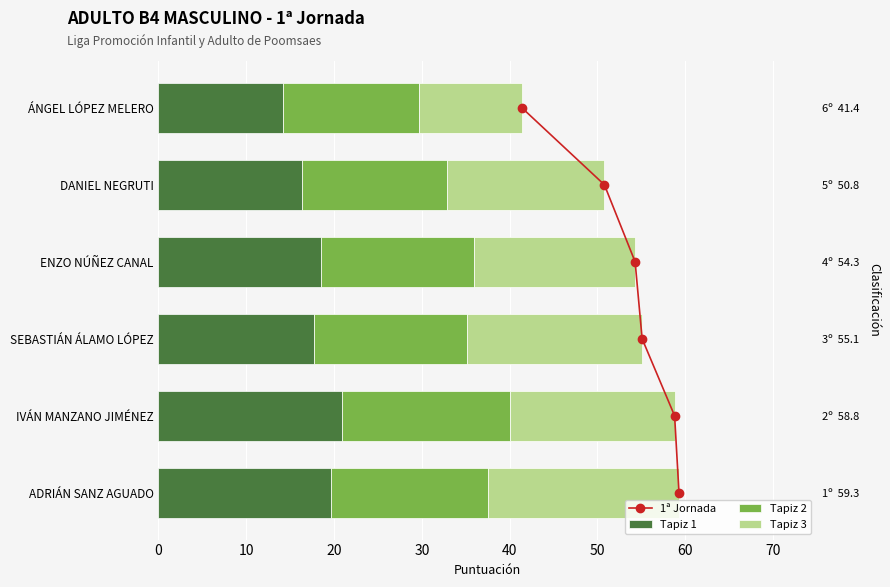

What is the value of the Tapiz 3 bar at the 5th from the left?

17.9